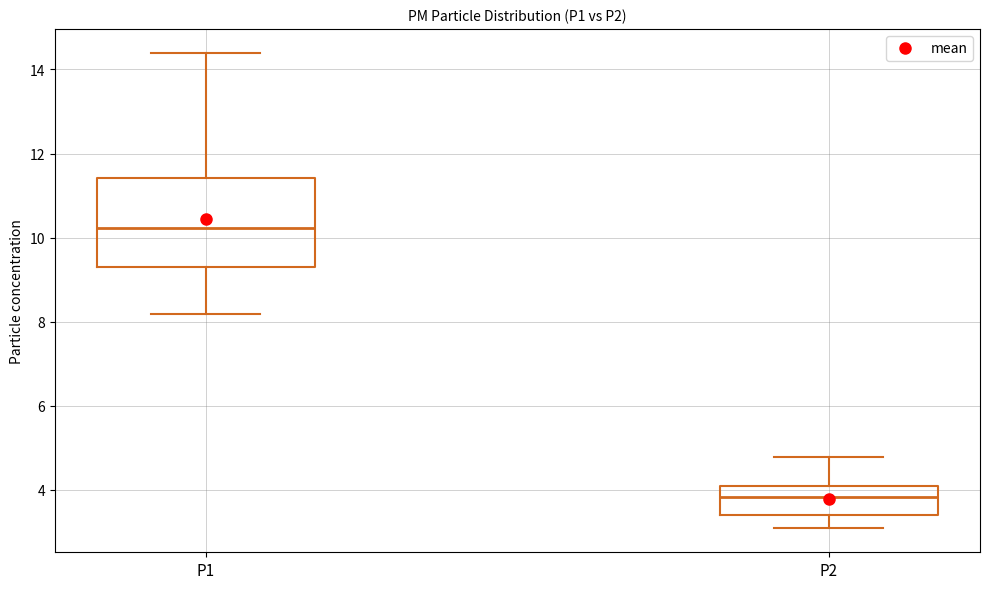

Reading left to right, read every box against the y-axis: the position of its median line, the range the box covers, and the ends of its whiskers. The values are not printed on the chart, so give them approximately, as read against the axis.

P1: median 10.2, box 9.2 to 11.4, whiskers 8.2 to 14.4
P2: median 3.8, box 3.4 to 4.2, whiskers 3.0 to 4.8